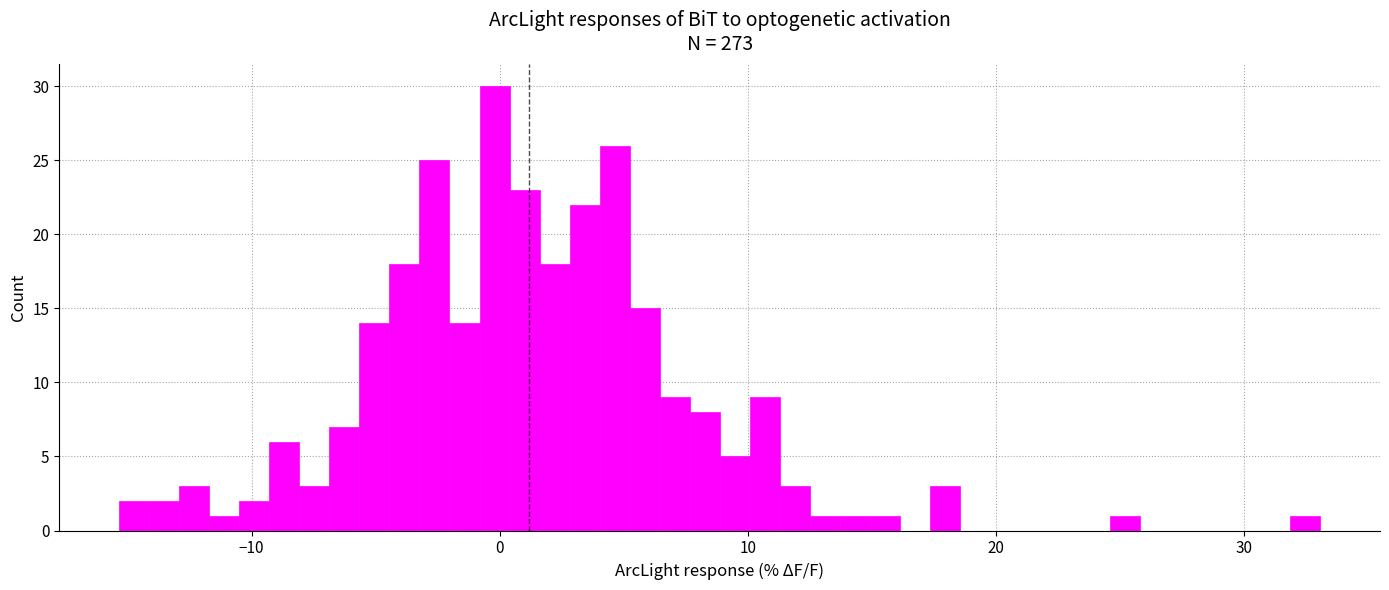

Read against the x-axis, roughly where is the centre of the tallest bar?

0